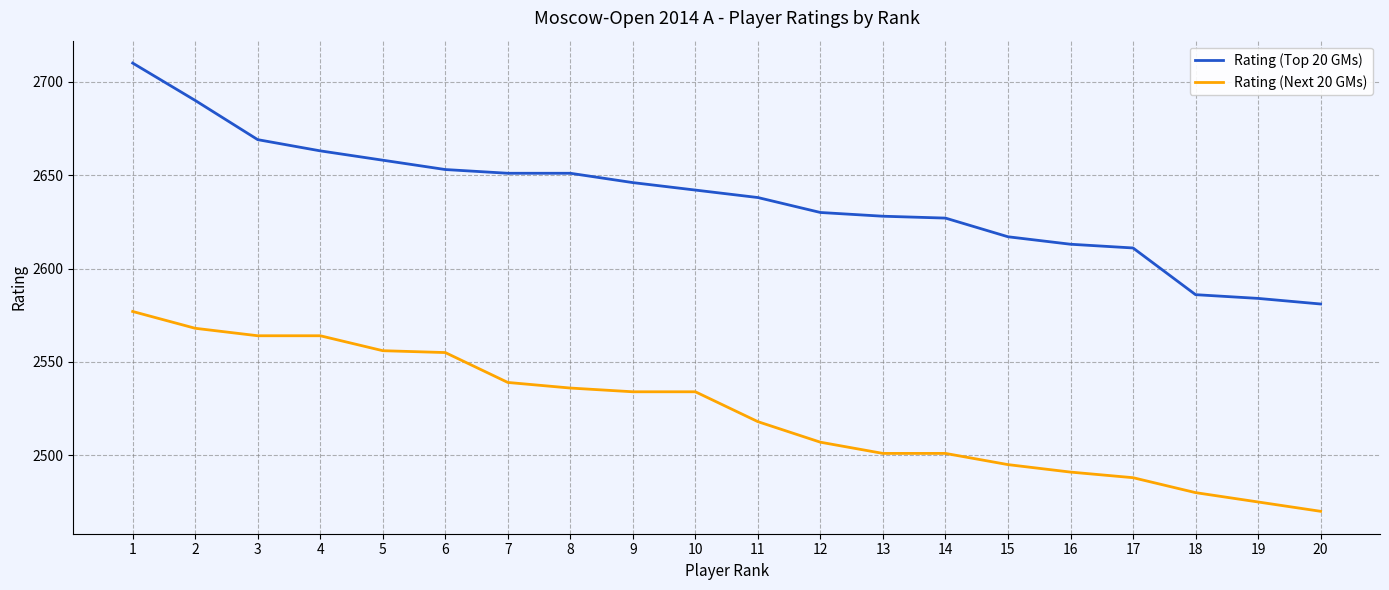

What is the difference between the maximum and minimum values in the Rating (Next 20 GMs) series?

107